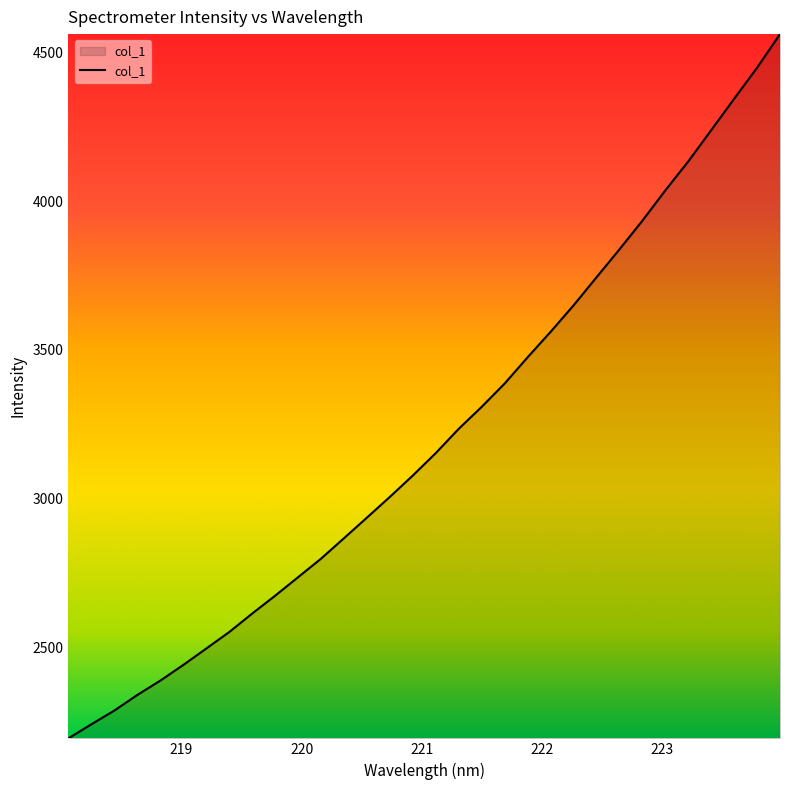

What is the minimum value shown in the chart?

2194.4